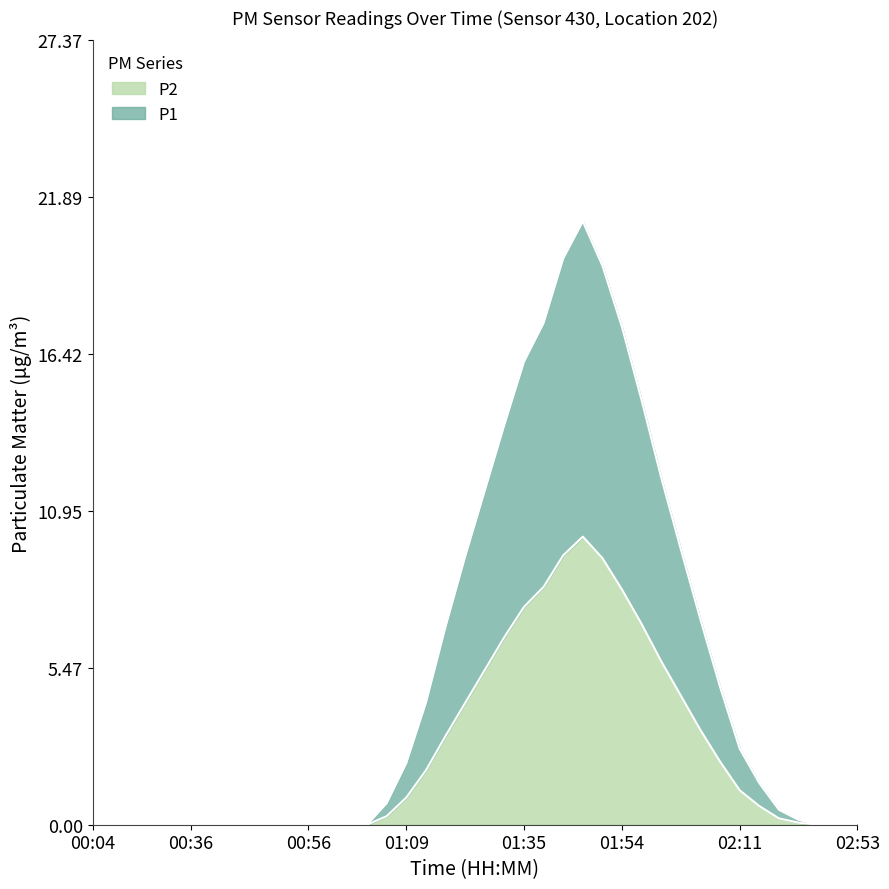

Which category has the highest value across all series?

01:44